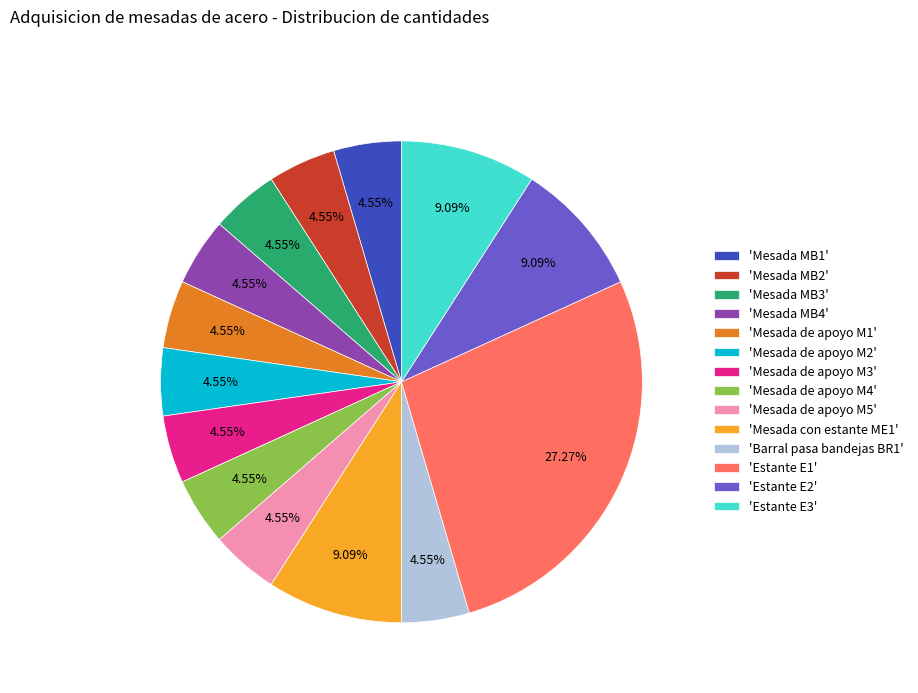

Count the number of slices in the pie.

14